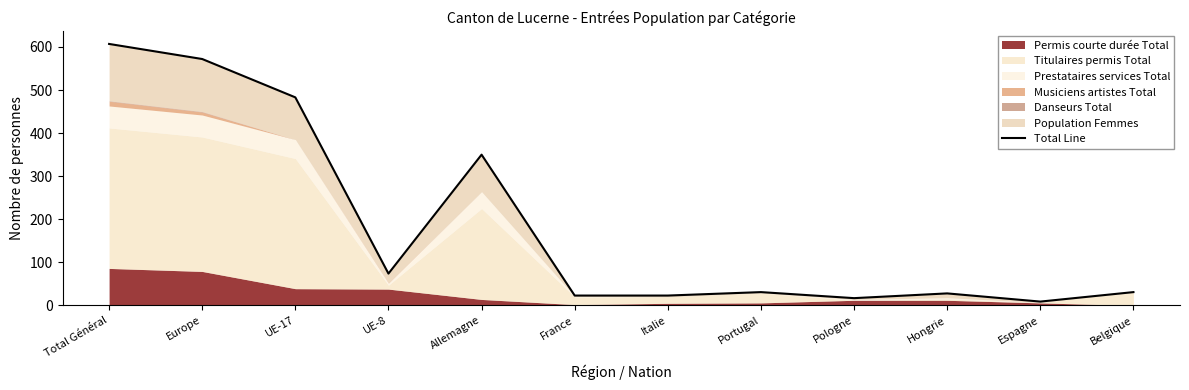

Is it true that the value at Allemagne is 350?

True